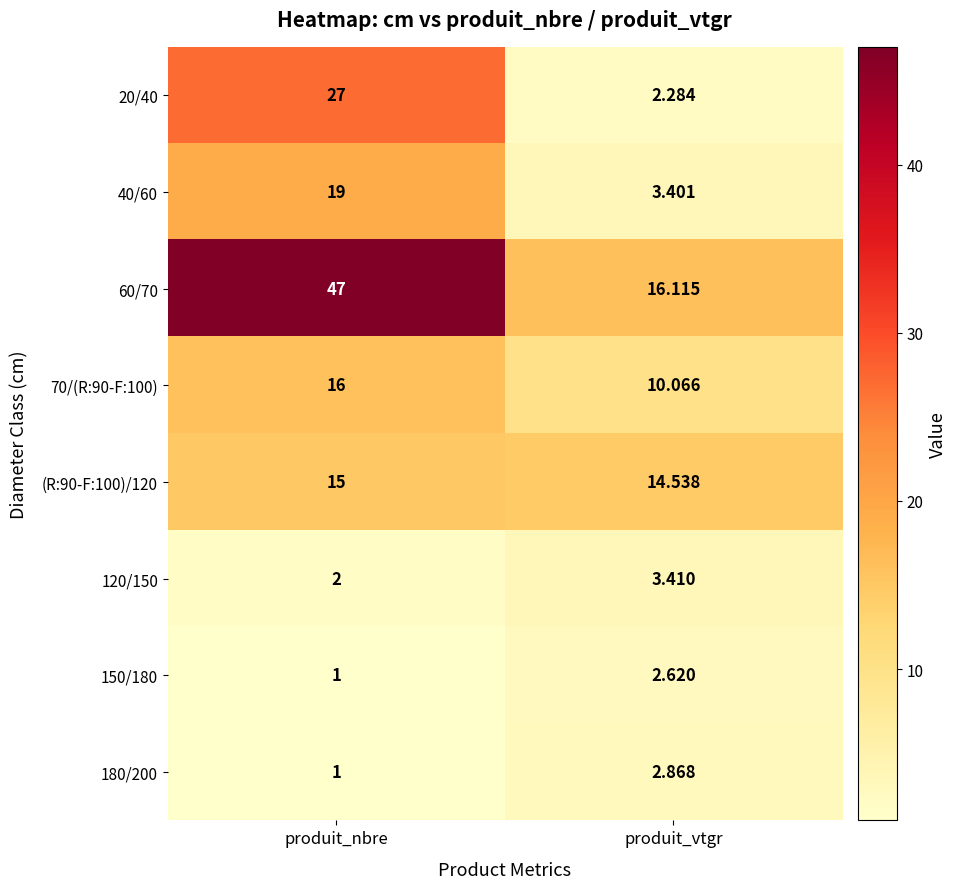

Which label corresponds to the largest value in the chart?

produit_nbre